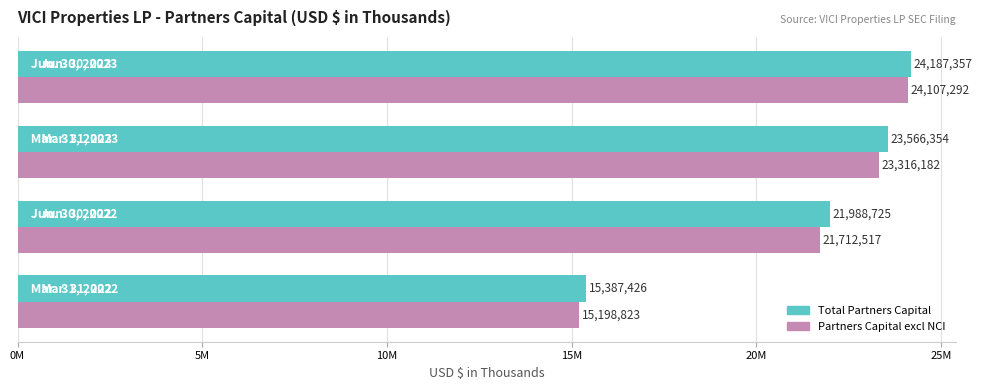

What are all the series names shown in the legend?

Total Partners Capital, Partners Capital excl NCI